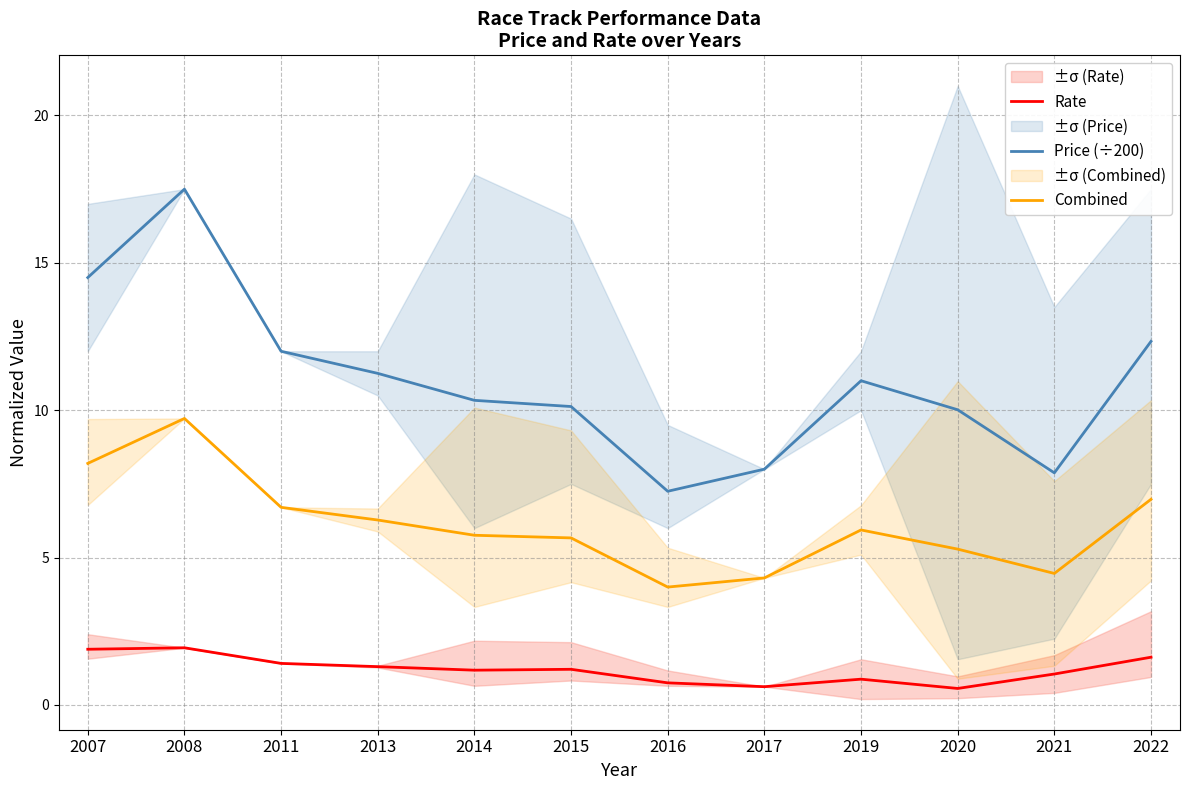

What is the value of the Price (÷200) point at the 8th from the left?

8.0